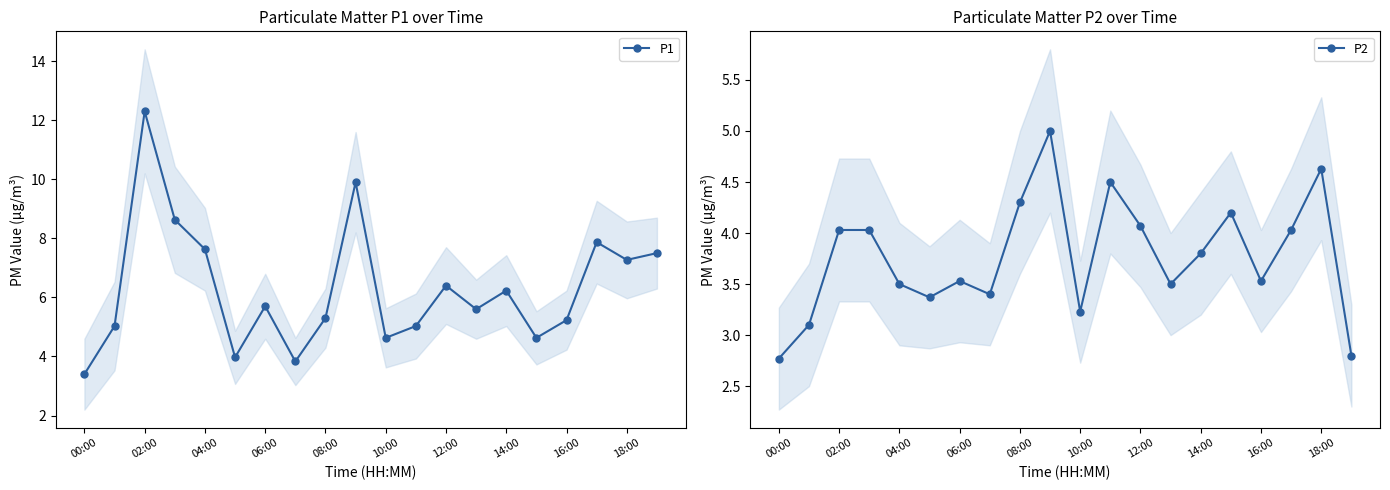

True or false: P1 has more than 2 points higher than both neighbors.

True